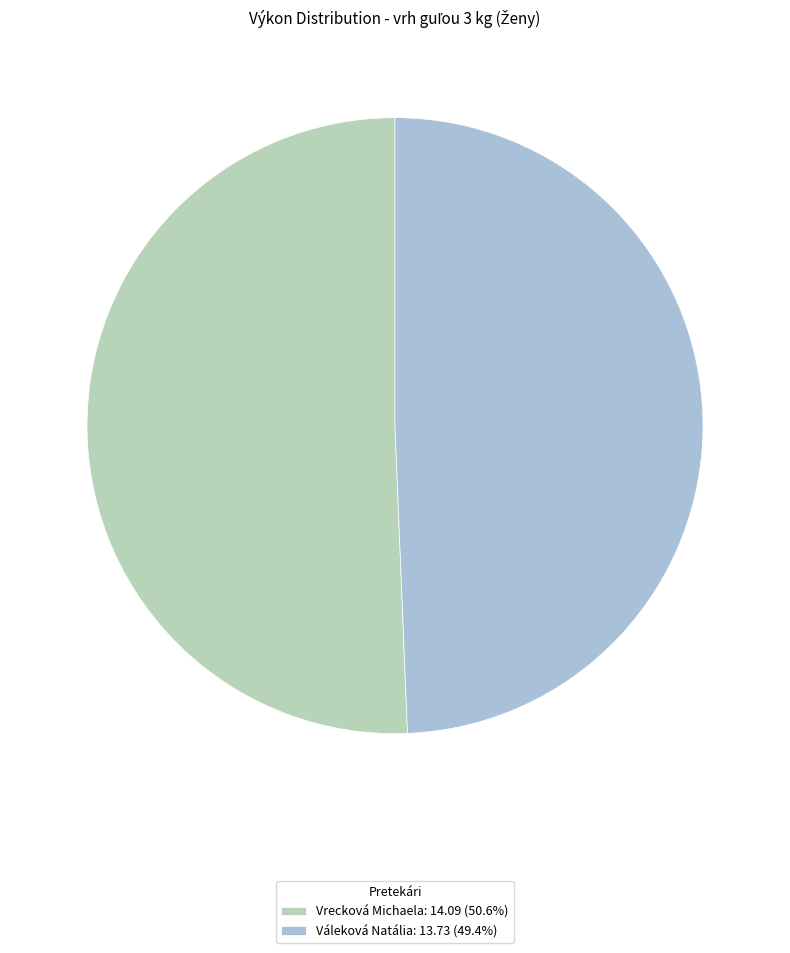

Is there any slice that represents more than half of the pie?

Yes